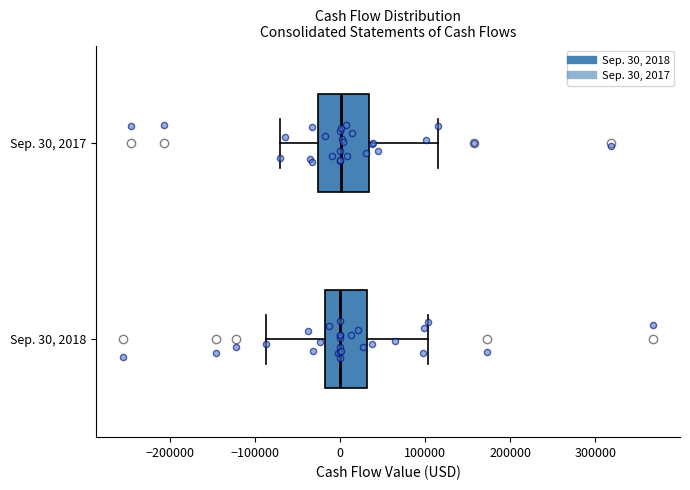

Where does the right whisker of the box for Sep. 30, 2018 end on the x-axis? The values are not printed on the chart, so give them approximately, as read against the axis.

100000